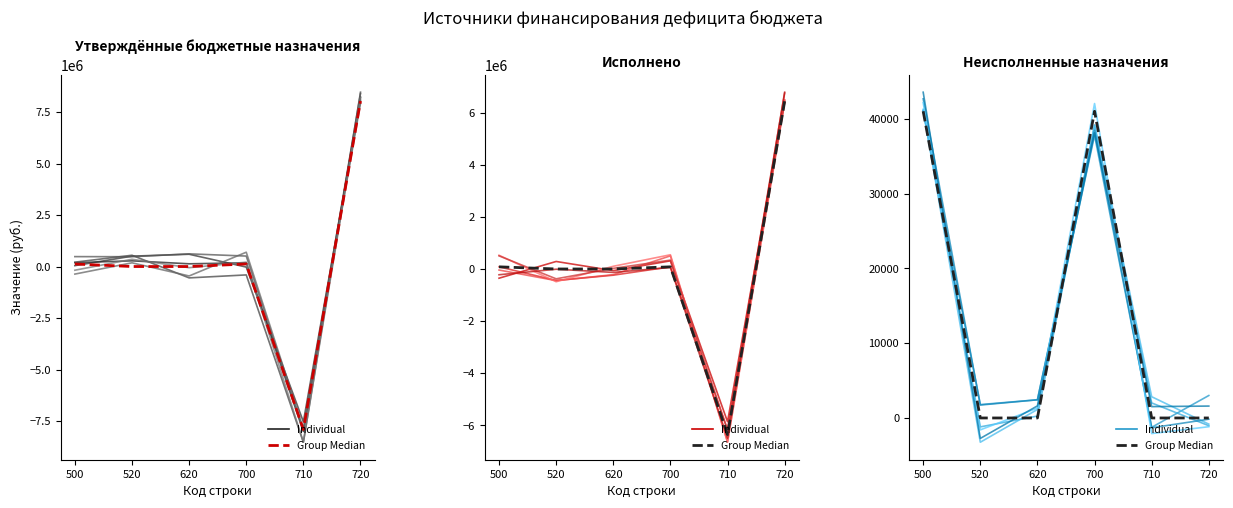

Is the value of Утверждённые бюджетные назначения at 500 greater than the value of Исполнено at 710?

Yes